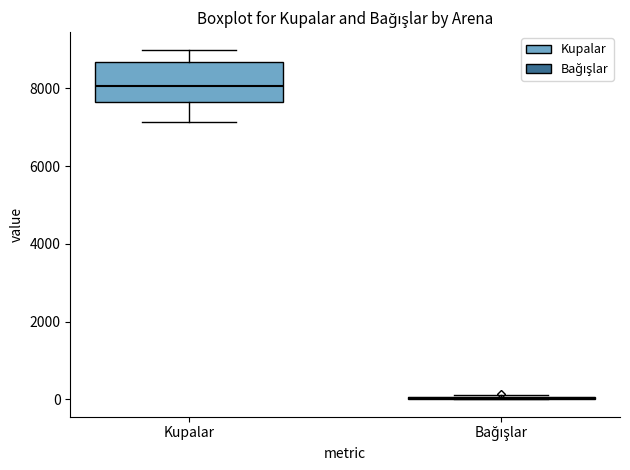

Reading left to right, transcribe this box plot: for each box, give where its median line is, the range the box spans, and where its two whiskers end, as read against the y-axis. The values are not printed on the chart, so give them approximately, as read against the axis.

Kupalar: median 8000, box 7600 to 8600, whiskers 7200 to 9000
Bağışlar: box collapsed to a line at 0, whiskers 0 to 200